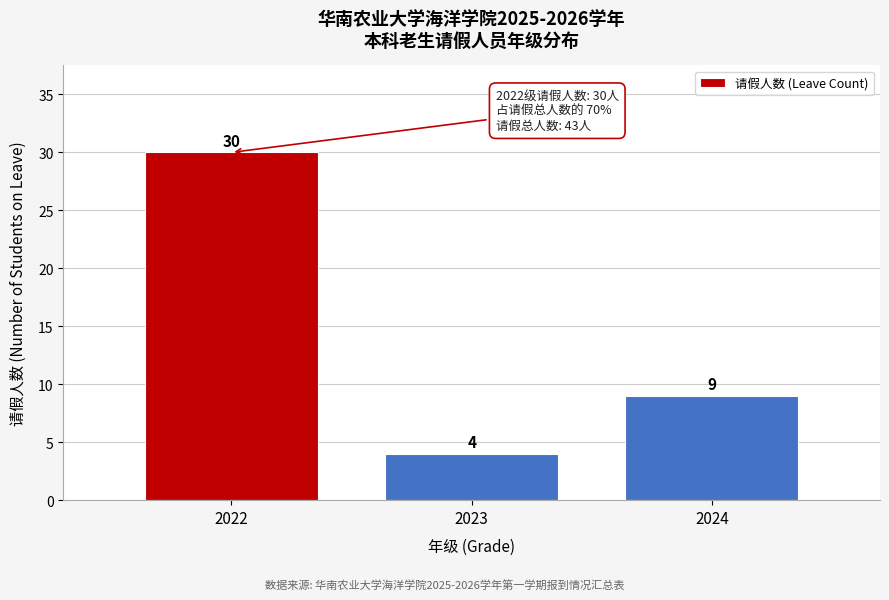

Reading left to right, what are all the values shown in this chart?

2022=30	2023=4	2024=9